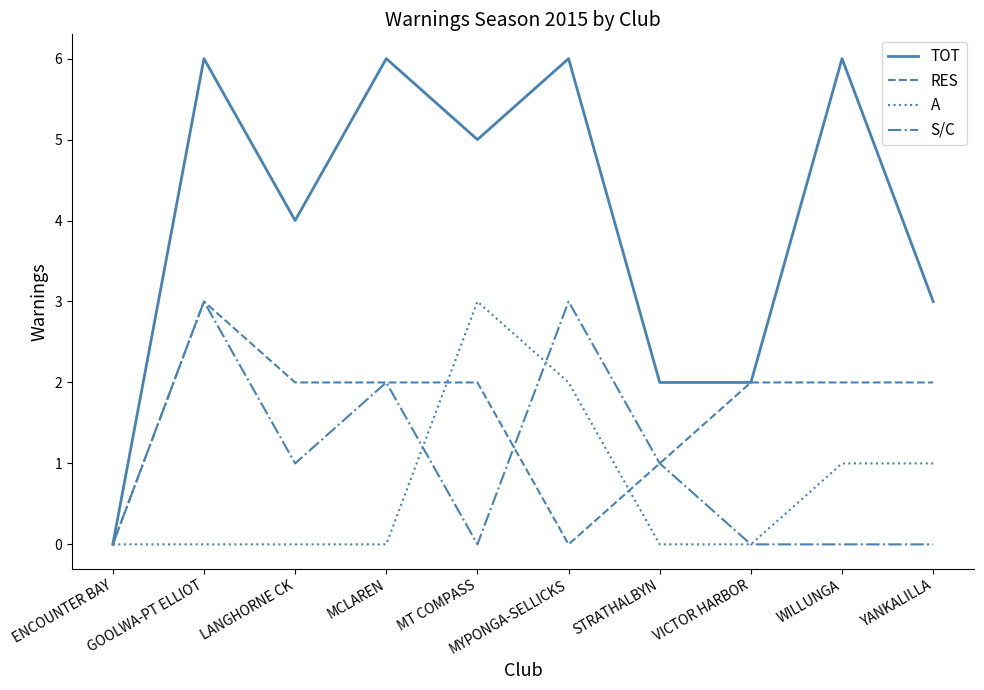

What is the difference between the S/C values at MCLAREN and YANKALILLA?

2